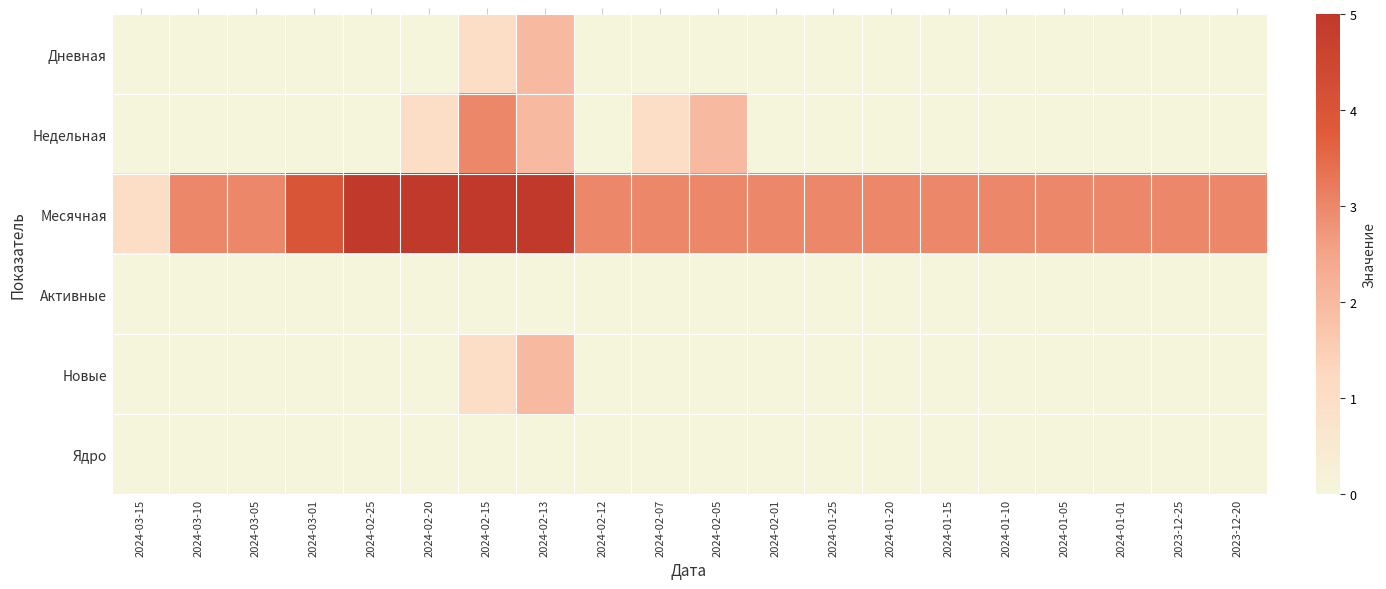

What is the sum of all Новые values?

3